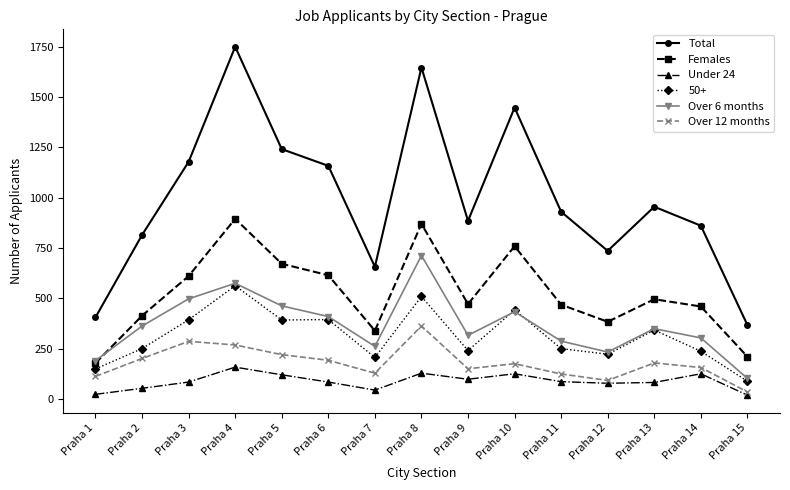

True or false: Females has more than 2 interior local peaks.

True